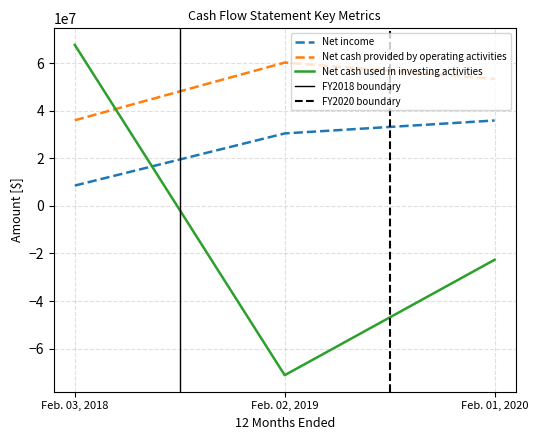

List the series in order of their overall mean, highest first.

Net cash provided by operating activities, Net income, Net cash used in investing activities